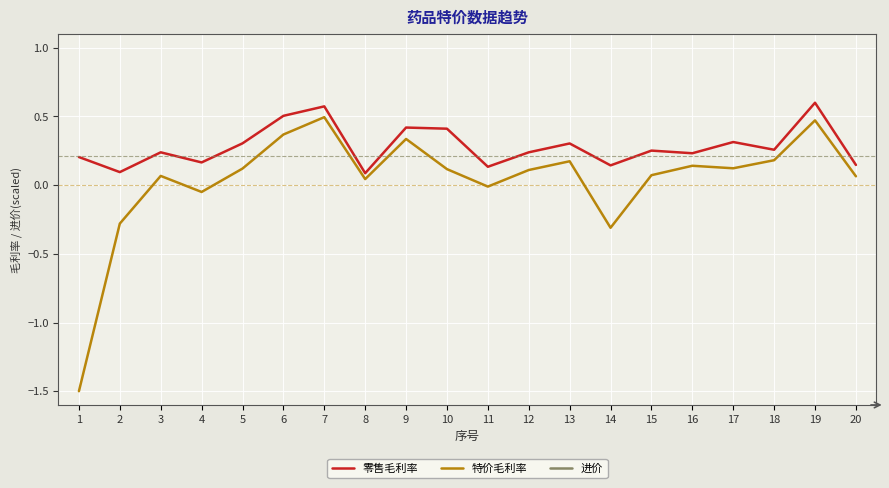

What is the highest value of the 特价毛利率 series?

0.5